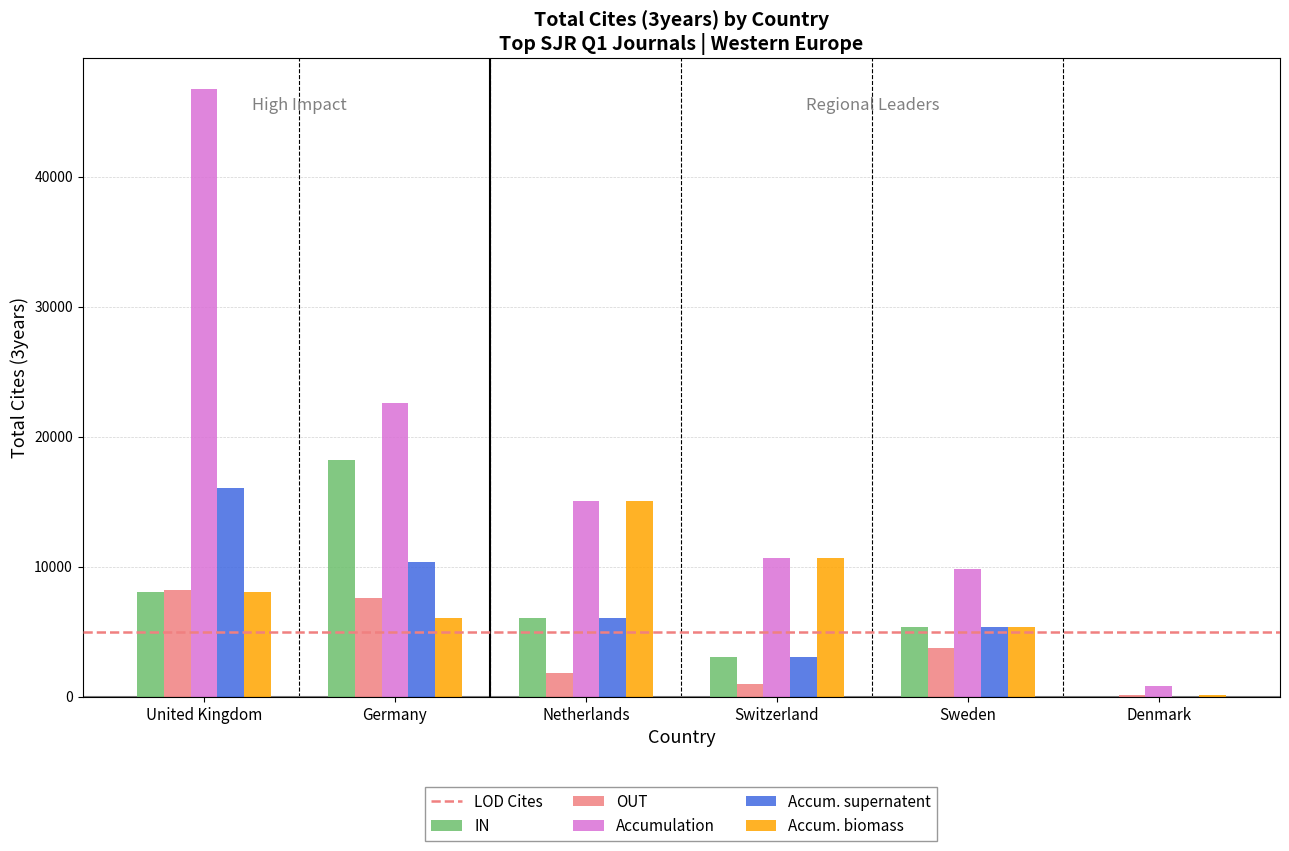

Where is Accum. biomass nearest to the value 7566?

United Kingdom